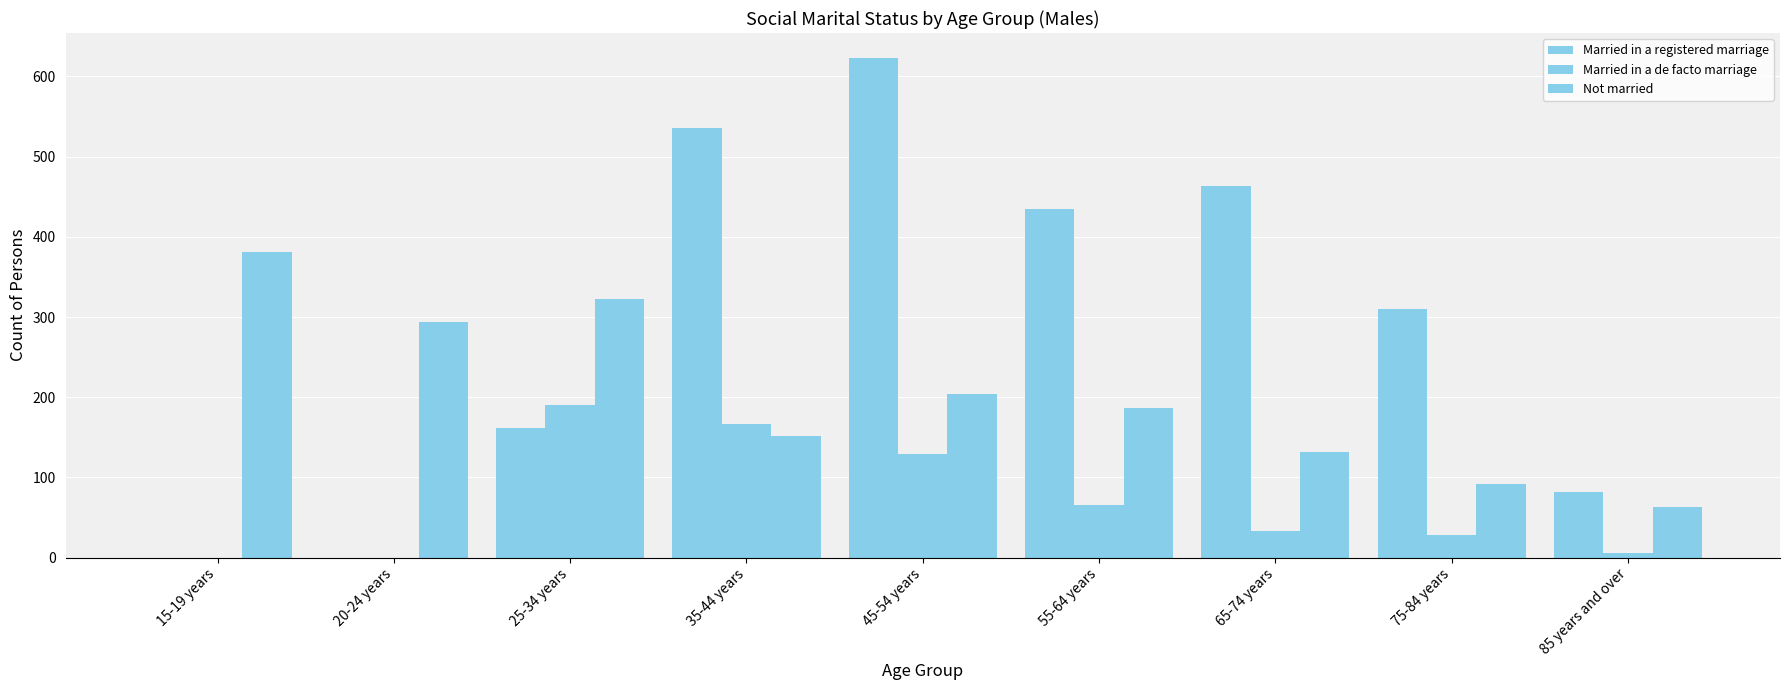

What is the highest value of the Not married series?

381